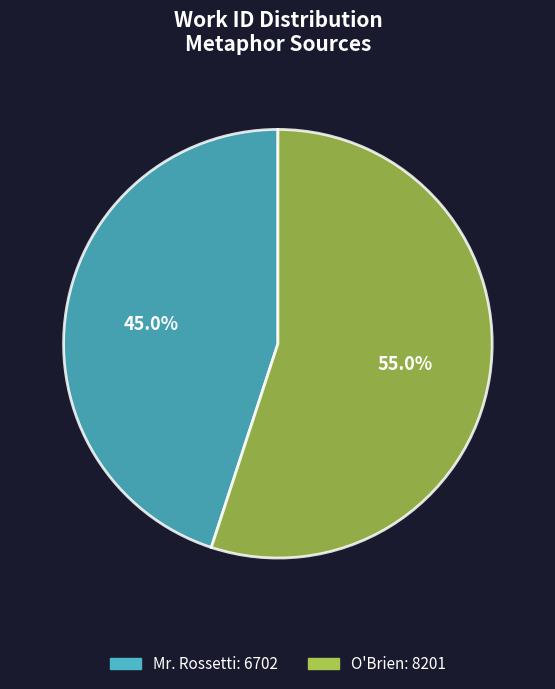

Approximately how many times larger is the value at O'Brien compared to Mr. Rossetti?

1.2